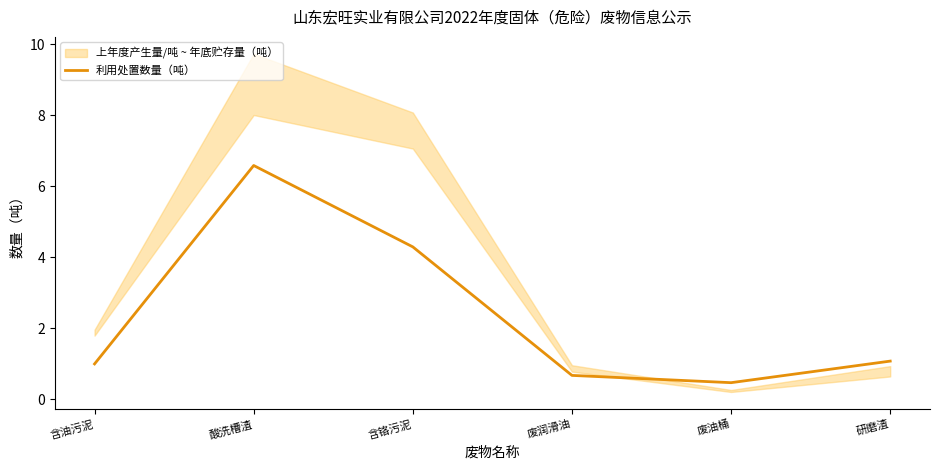

What is the value of the 6th point from the left?

1.1